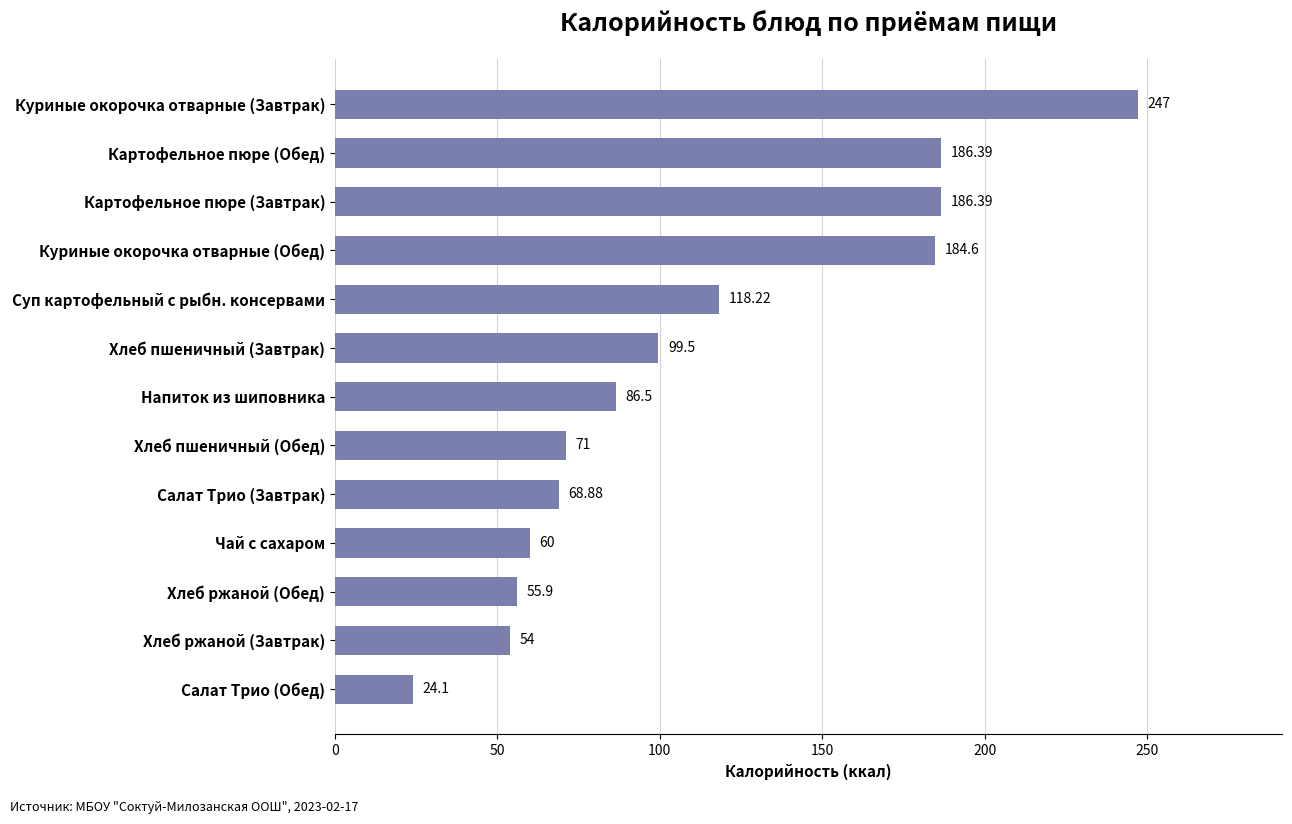

Where is the data nearest to the value 135?

Суп картофельный с рыбн. консервами